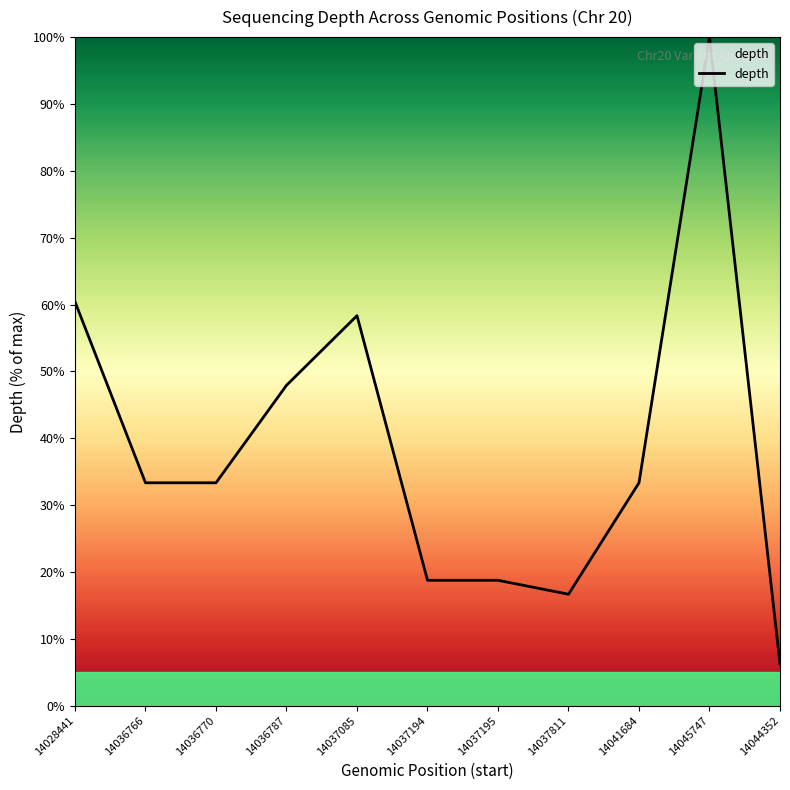

Which label corresponds to the largest value in the chart?

14045747